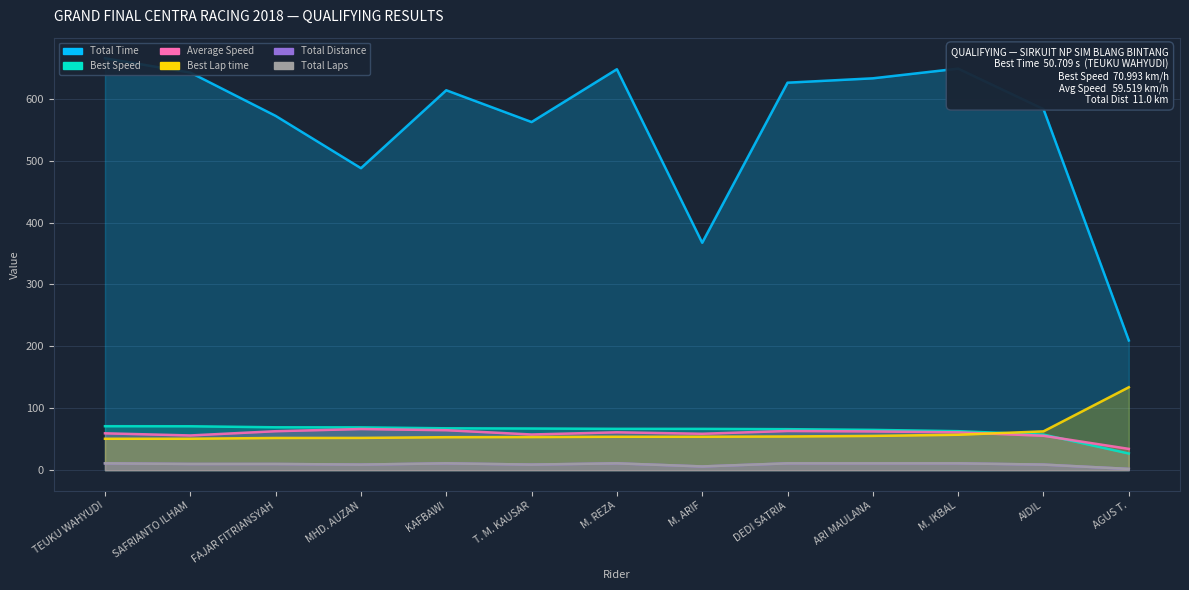

What are all the series names shown in the legend?

Total Laps, Total Time, Best Lap time, Best Speed, Average Speed, Total Distance